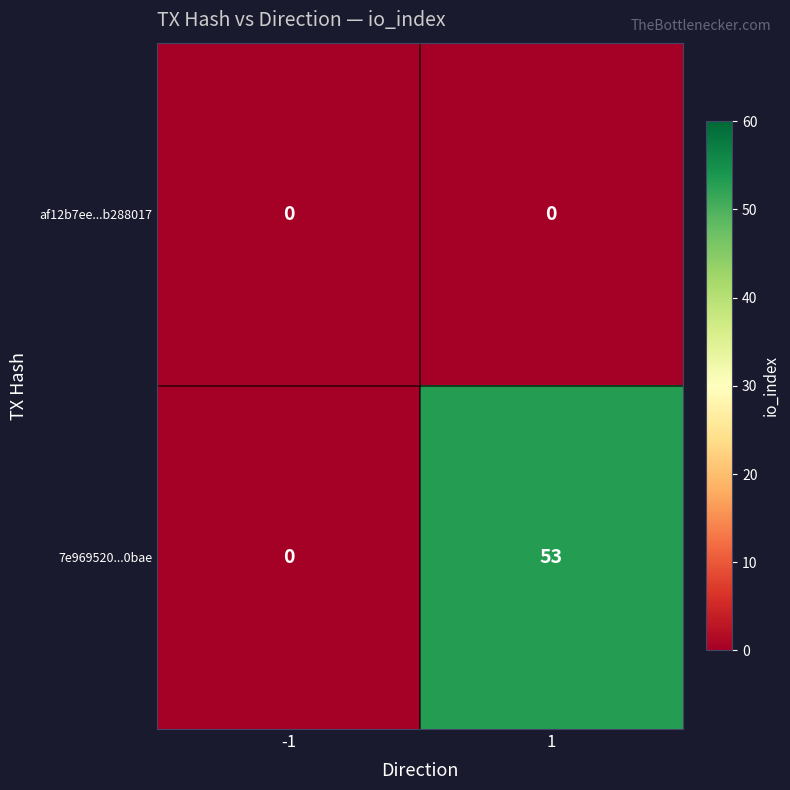

The af12b7ee...b288017 series shows 0 at -1. True or false?

True